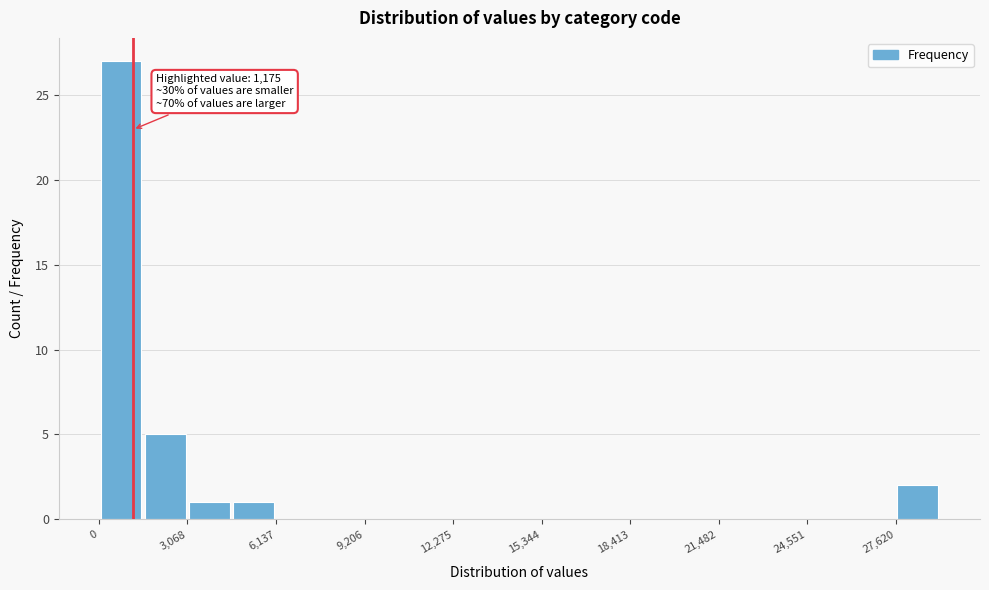

Around what value on the x-axis is the tallest bar? Give the approximate position of its centre, as read against the axis.

1000